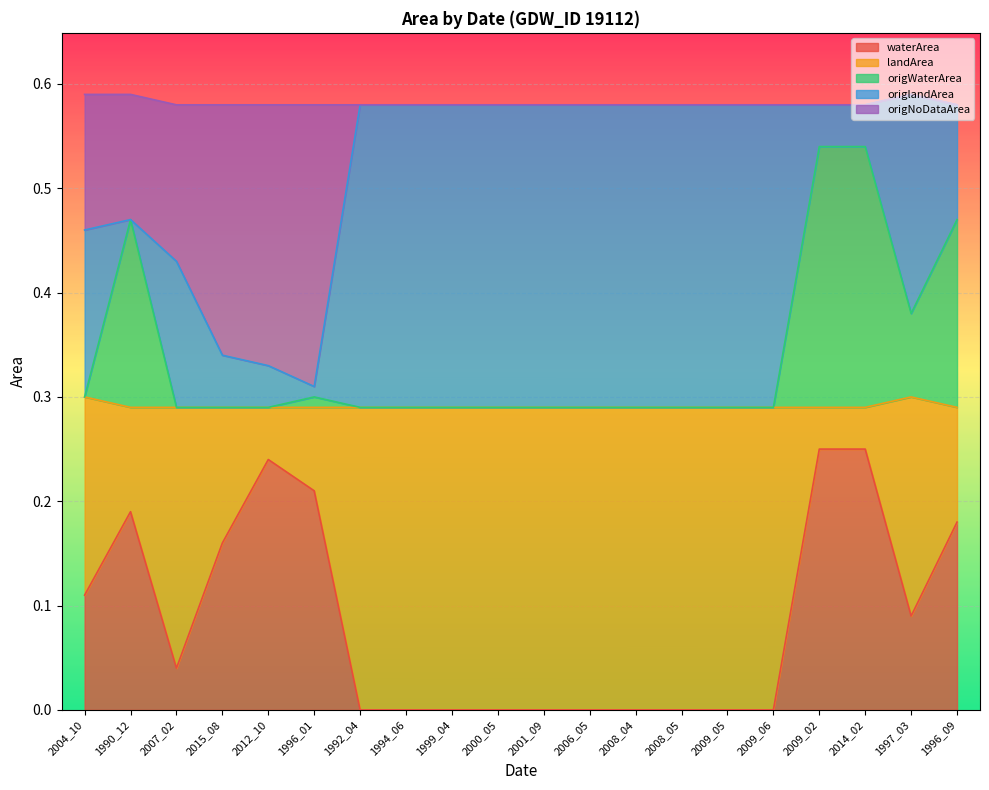

Rank the categories by origWaterArea value from lowest to highest.

2007_02, 2012_10, 1992_04, 1994_06, 1999_04, 2000_05, 2001_09, 2006_05, 2008_04, 2008_05, 2009_05, 2009_06, 2015_08, 2004_10, 1996_01, 1997_03, 1996_09, 1990_12, 2009_02, 2014_02